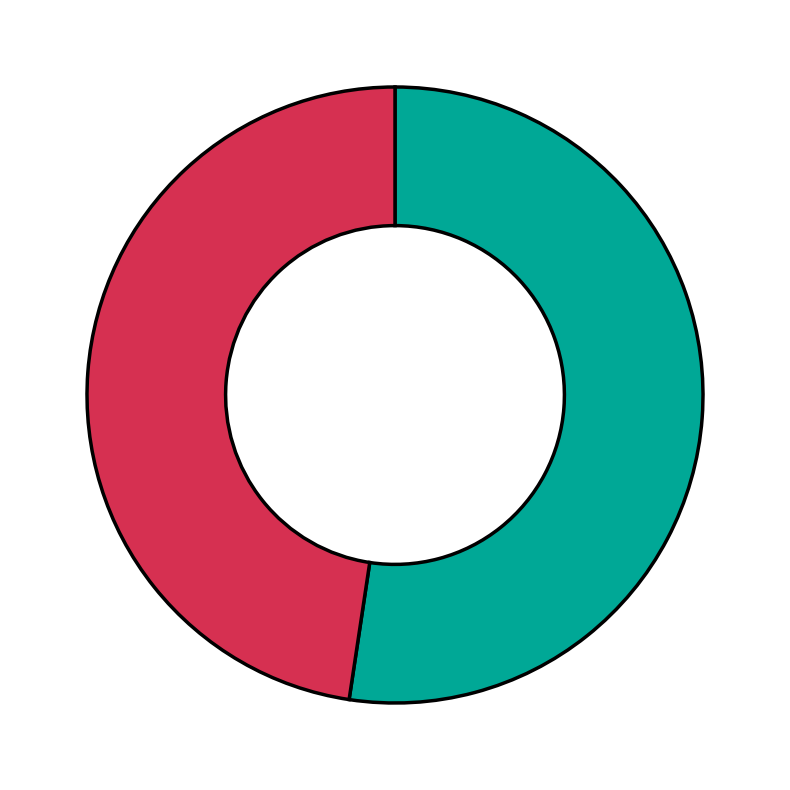

Is there a majority slice in this chart?

Yes